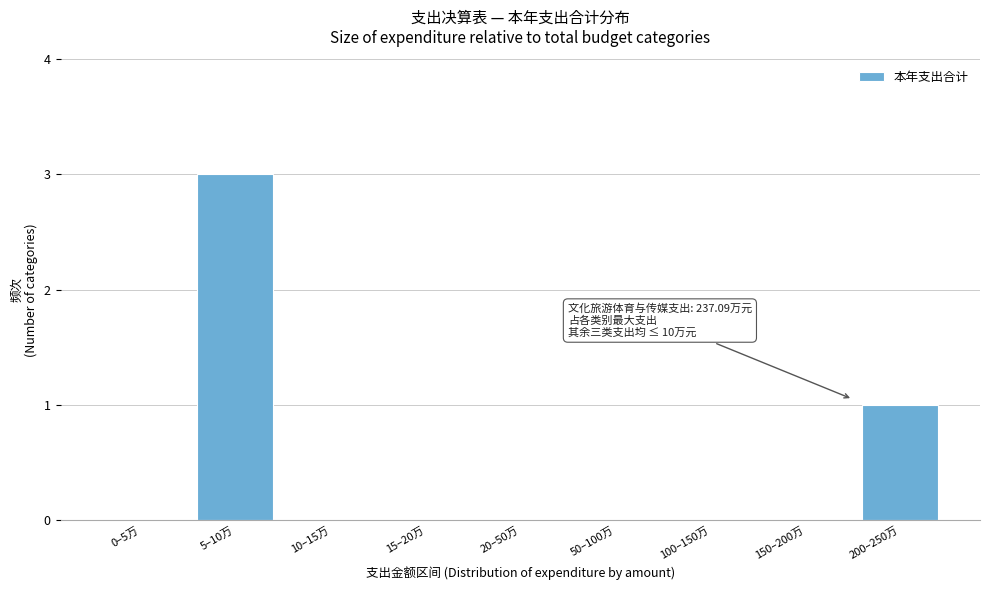

Reading left to right, extract all data points from this chart.

0–5万=0	5–10万=3	10–15万=0	15–20万=0	20–50万=0	50–100万=0	100–150万=0	150–200万=0	200–250万=1